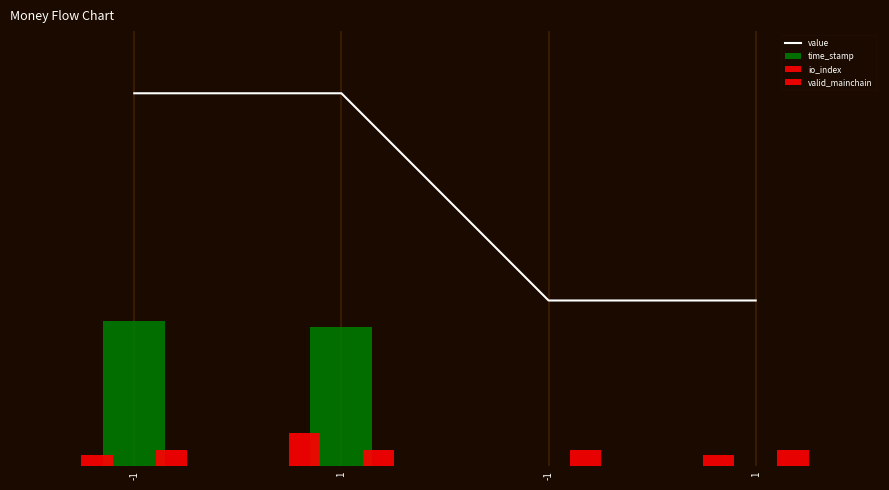

Are the bars grouped side by side (vs. stacked)?

Yes